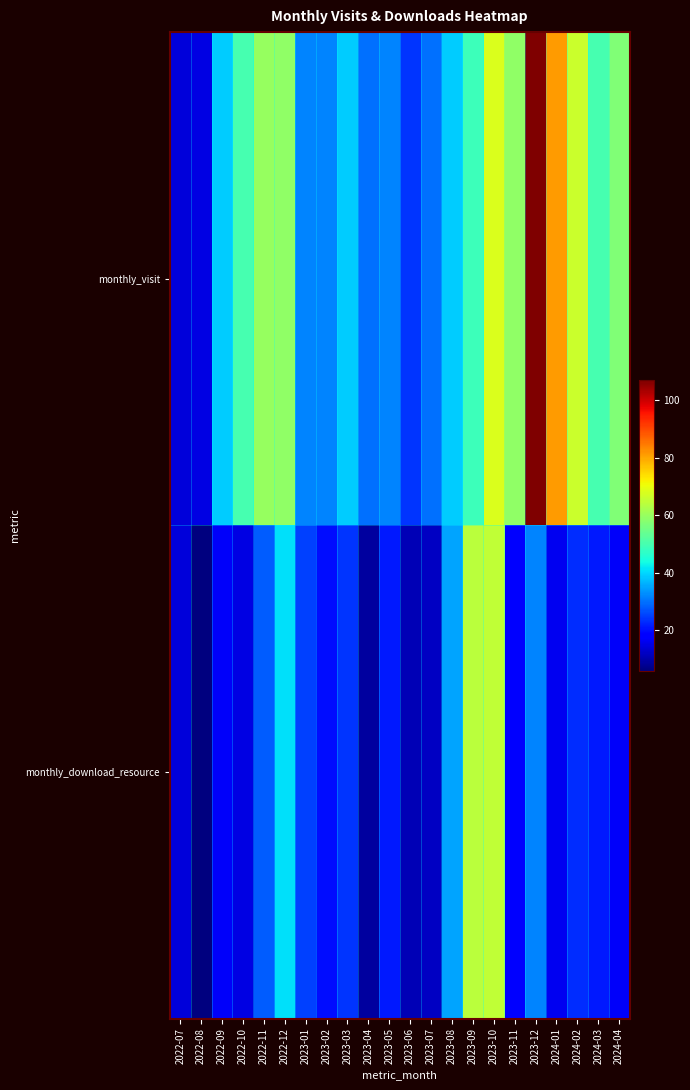

At 2024-04, list the series in order from largest to smallest.

monthly_visit, monthly_download_resource